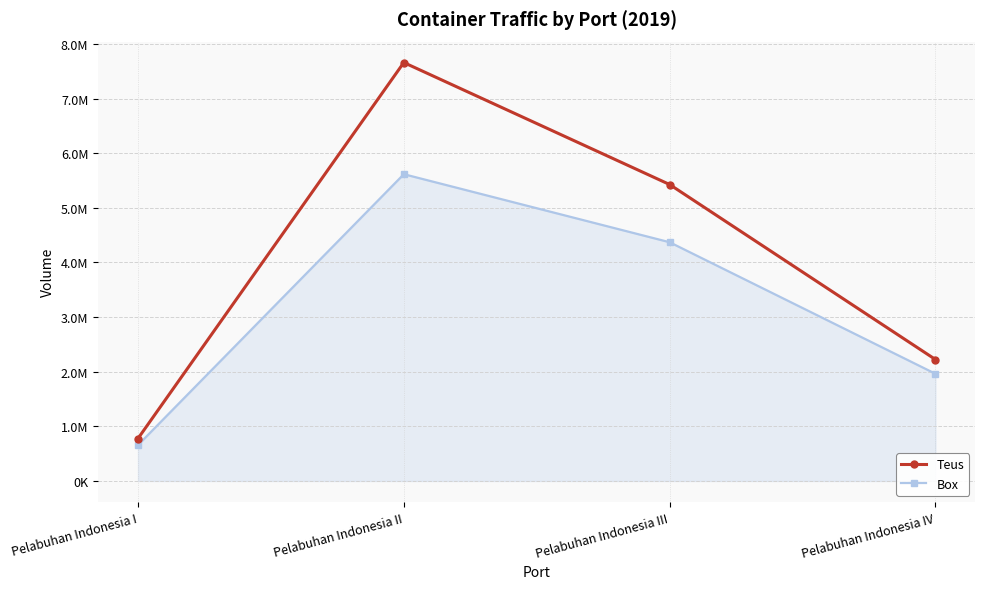

True or false: Box and Teus cross at least once.

False